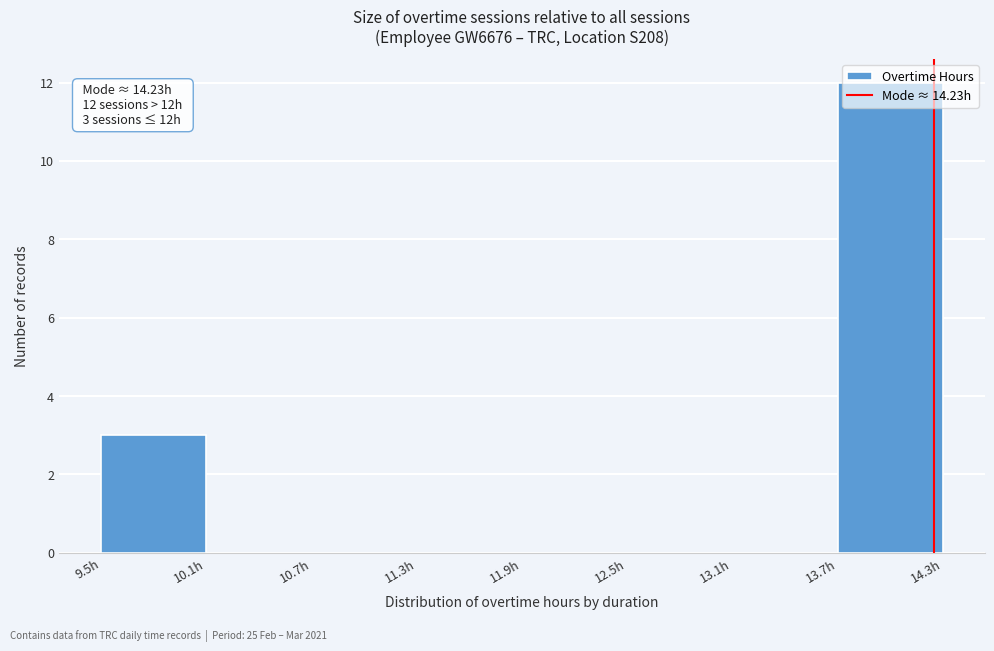

Which range on the x-axis has the tallest bar?

13.7 to 14.3